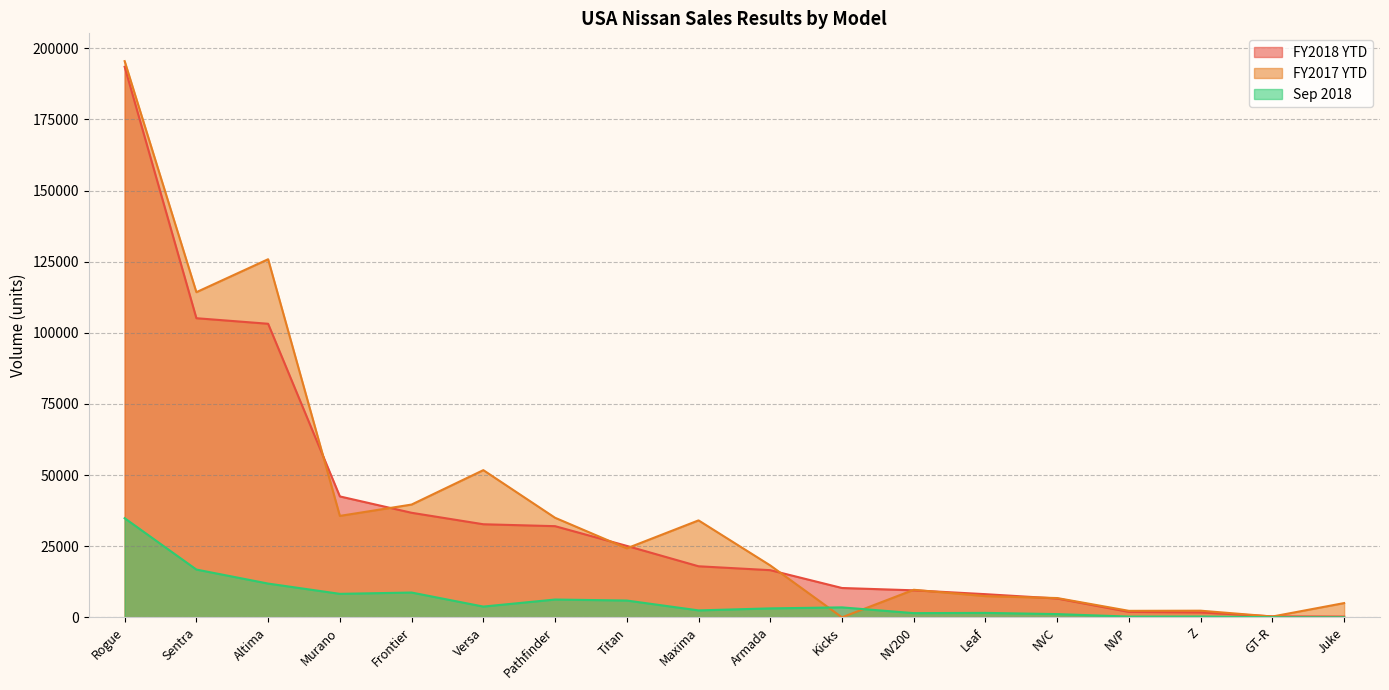

Does the chart display data point markers on the line(s)?

No